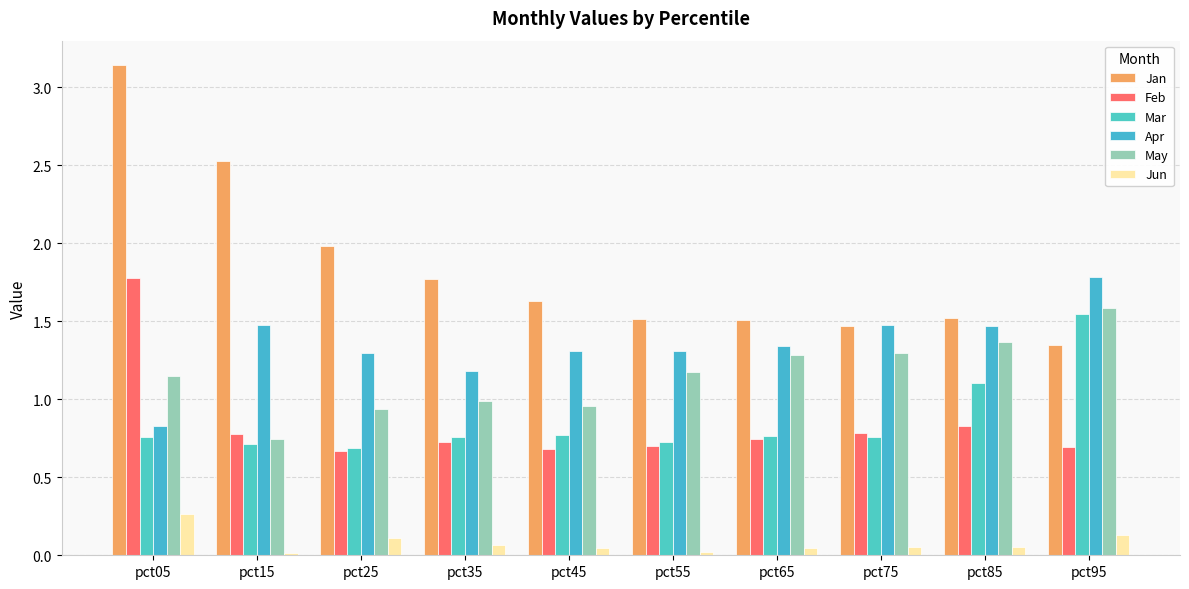

What is the total value across all series at pct85?

6.3